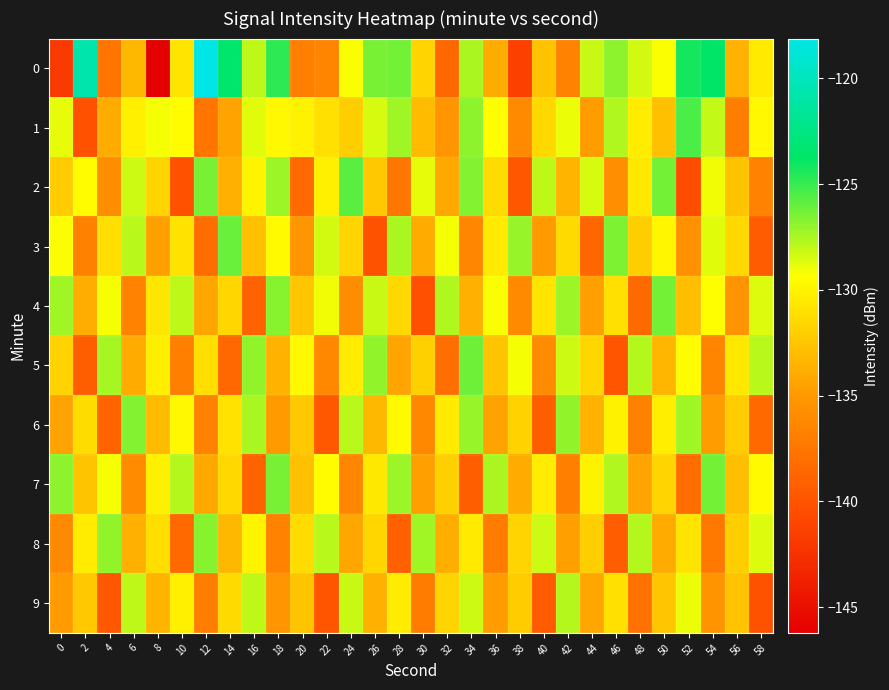

At which category is the sum across all series the highest?

34